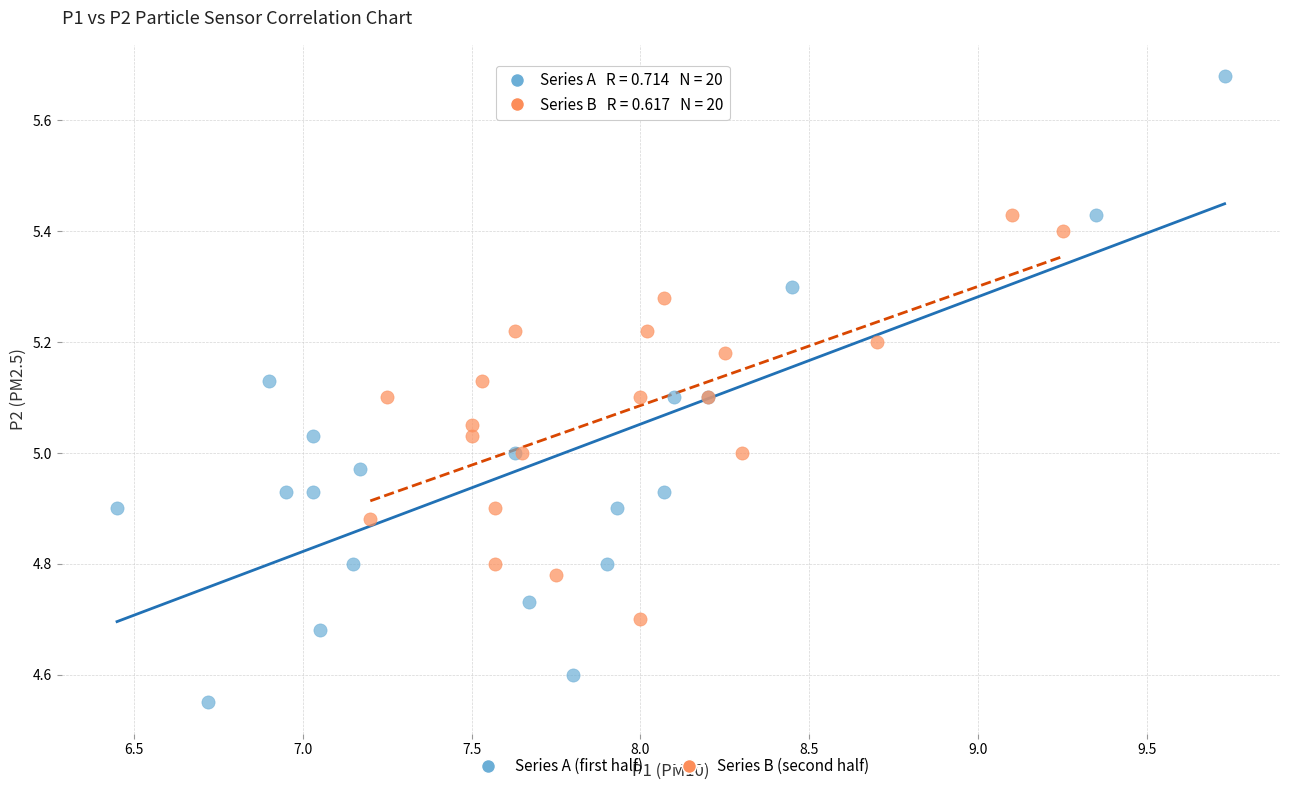

Which series has the largest Y range (max minus min)?

Series A (first half)